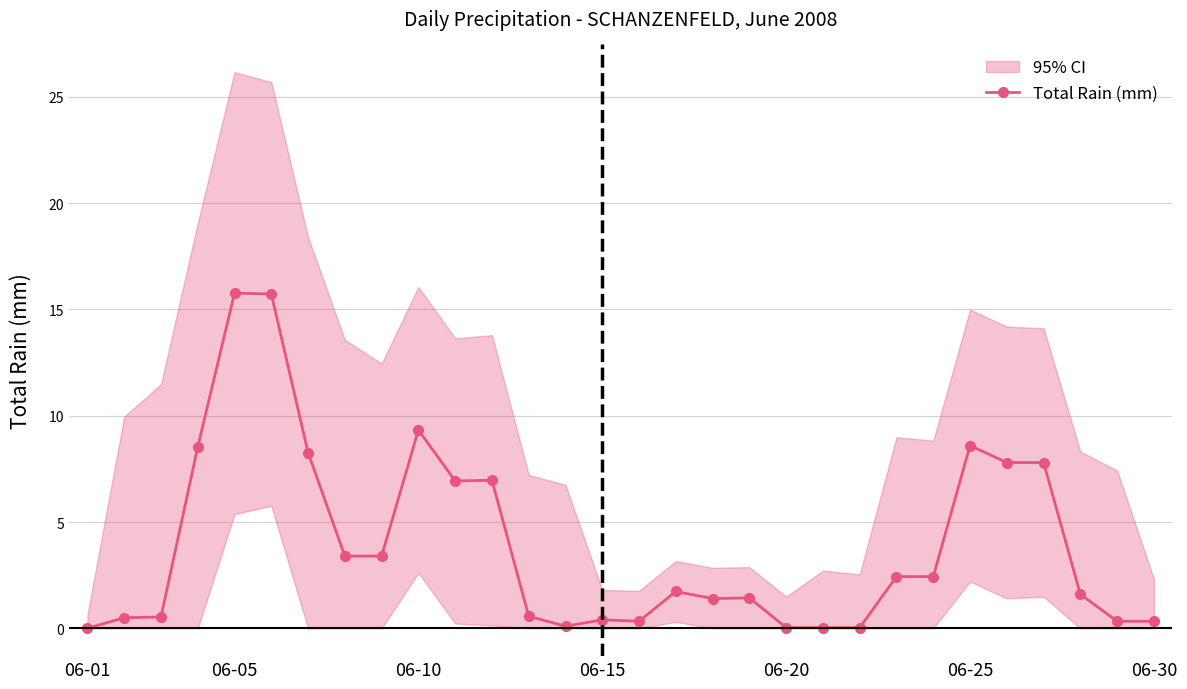

True or false: Total Rain (mm) has more than 0 points higher than both neighbors.

True